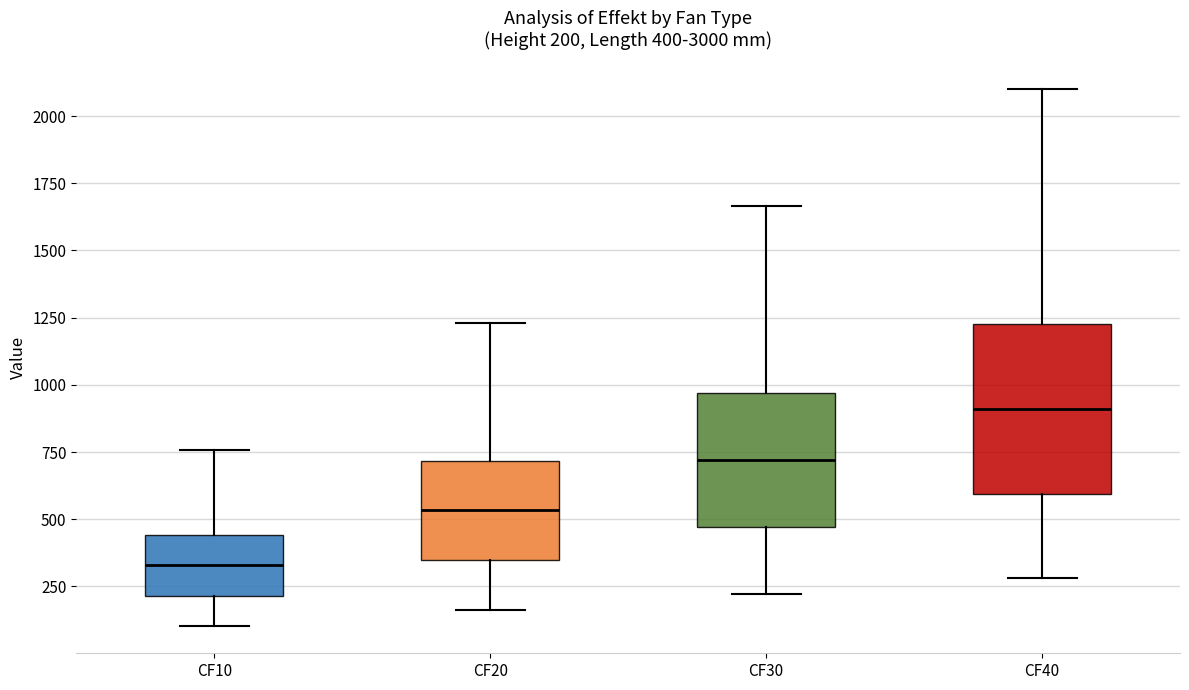

Comparing the boxes themselves (not the whiskers), which one is the tallest?

CF40